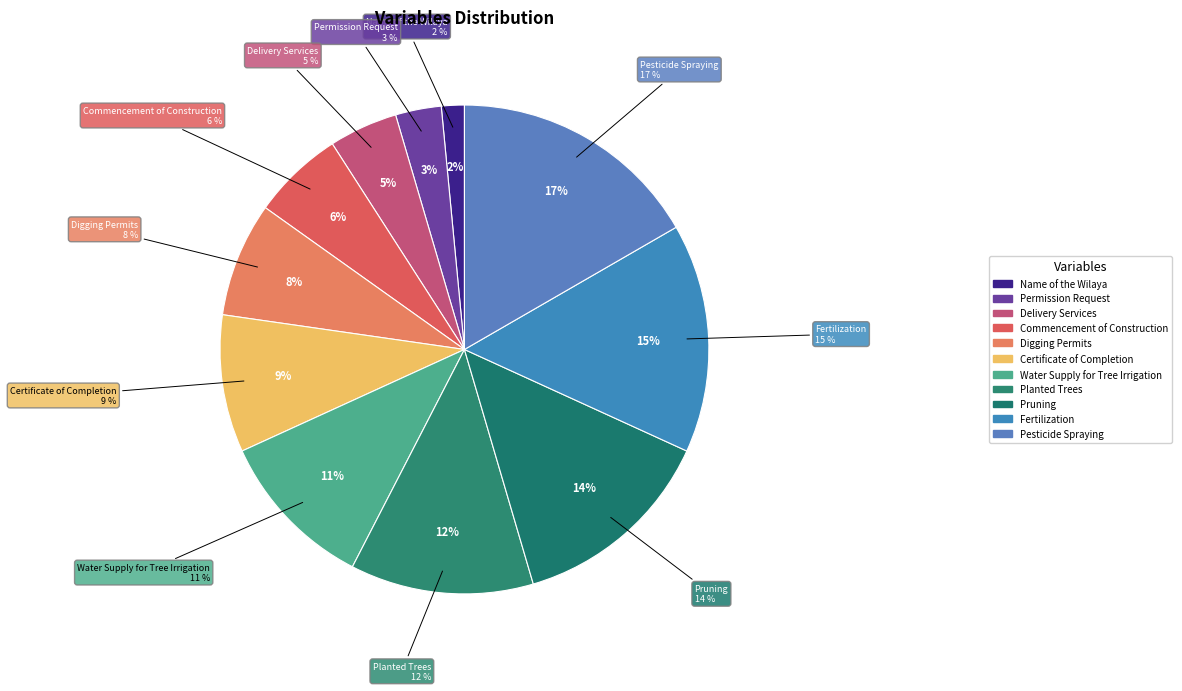

To the nearest percent, what portion does Permission Request represent?

3%